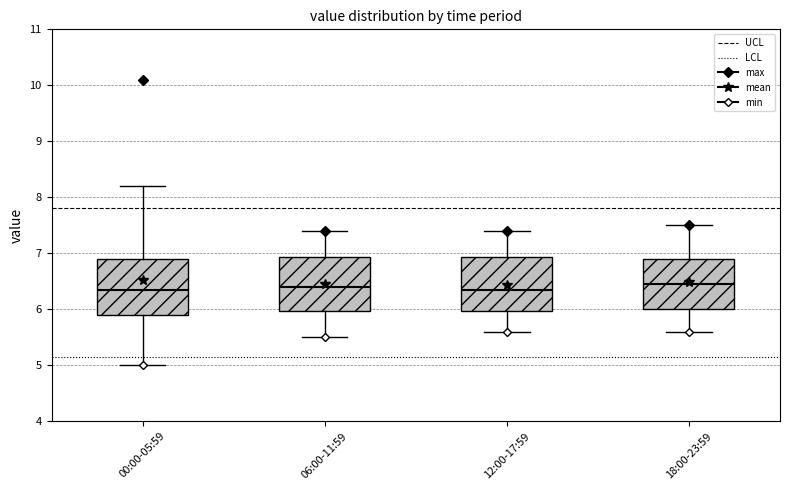

Reading left to right, read every box against the y-axis: the position of its median line, the range the box covers, and the ends of its whiskers. The values are not printed on the chart, so give them approximately, as read against the axis.

00:00-05:59: median 6.4, box 5.9 to 6.9, whiskers 5.0 to 8.2
06:00-11:59: median 6.4, box 6.0 to 6.9, whiskers 5.5 to 7.4
12:00-17:59: median 6.4, box 6.0 to 6.9, whiskers 5.6 to 7.4
18:00-23:59: median 6.5, box 6.0 to 6.9, whiskers 5.6 to 7.5